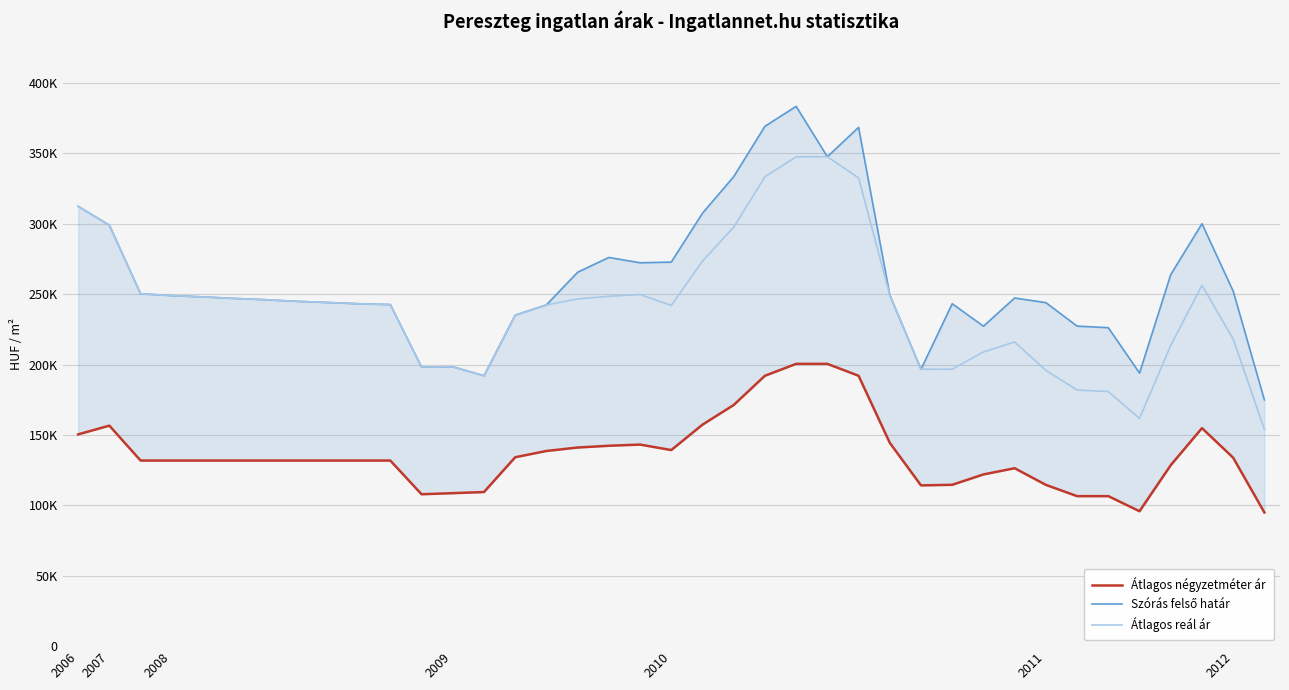

What is the difference between the highest and lowest values at 38?

79941